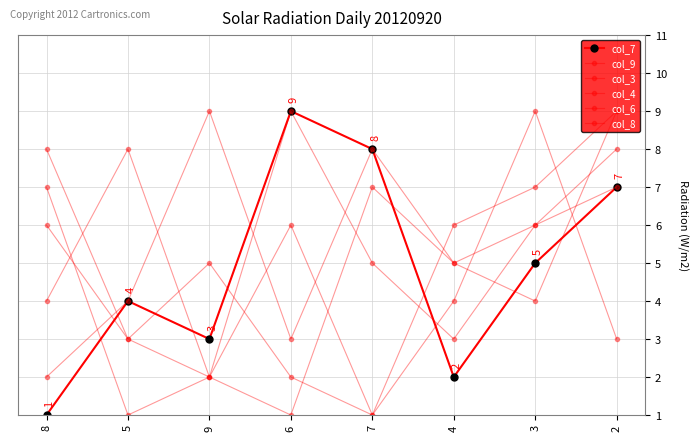

What is the value of the col_4 point at the 6th from the left?

6